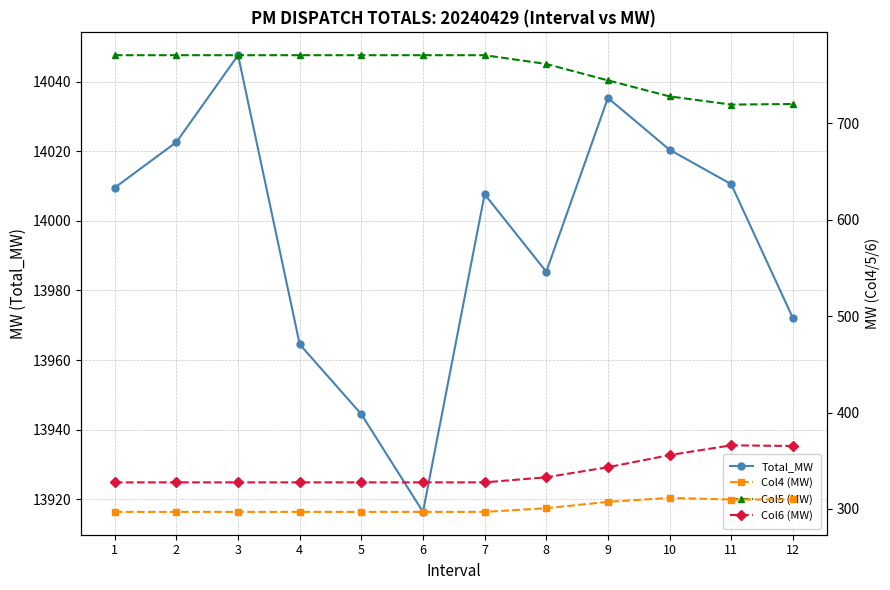

At which category is the sum across all series the highest?

3